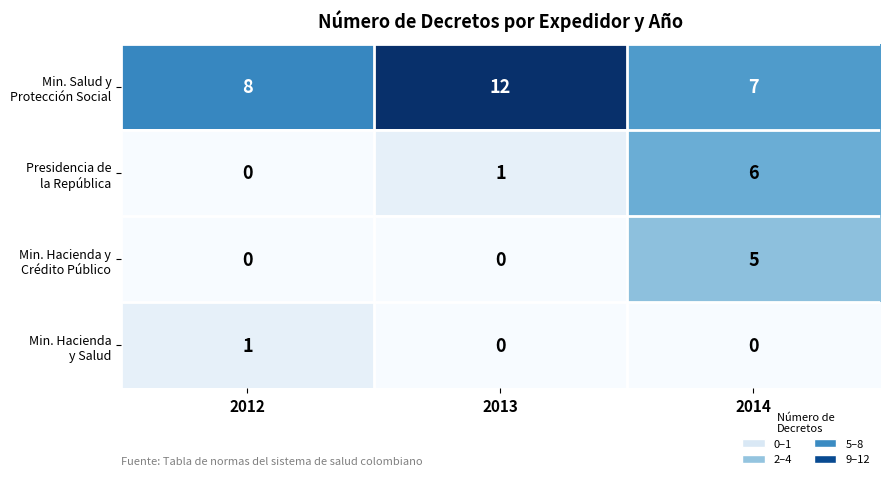

What is the difference between the highest and lowest values at 2013?

12